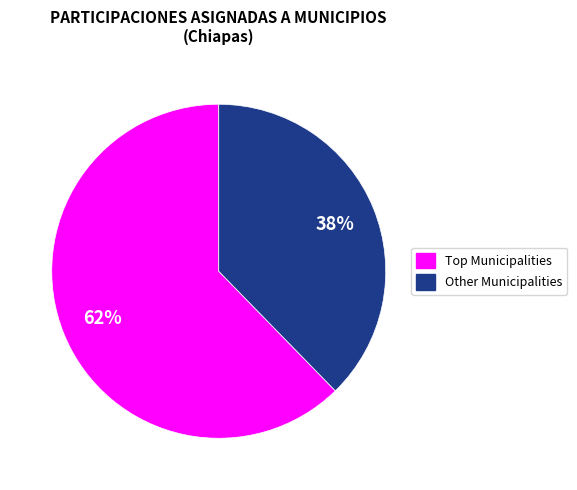

Is there a majority slice in this chart?

Yes